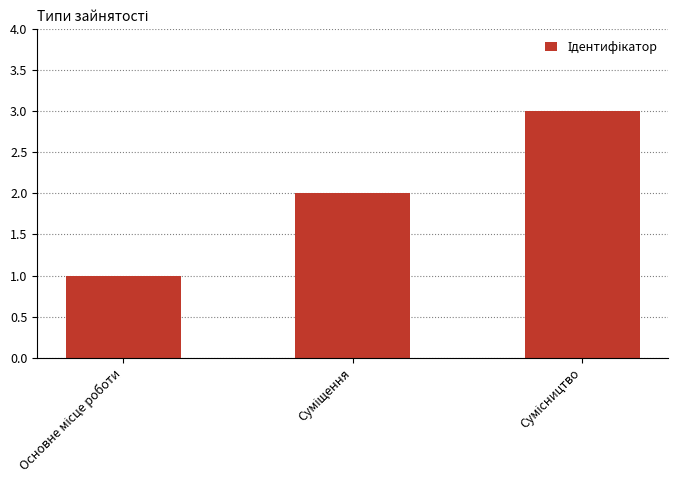

How many bars are there in total?

3